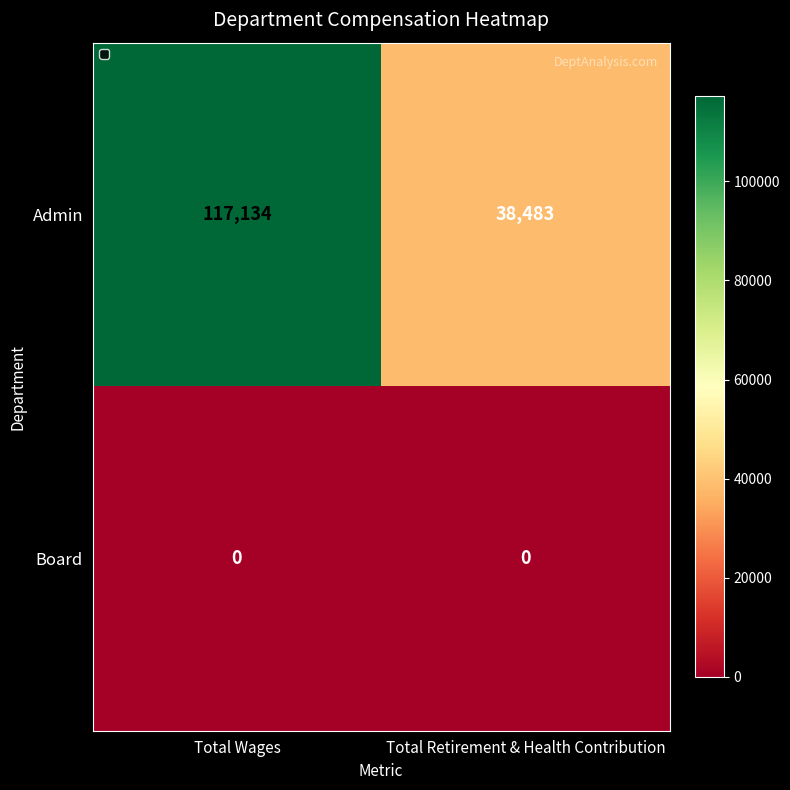

List the series in order of their peak value, lowest first.

Board, Admin